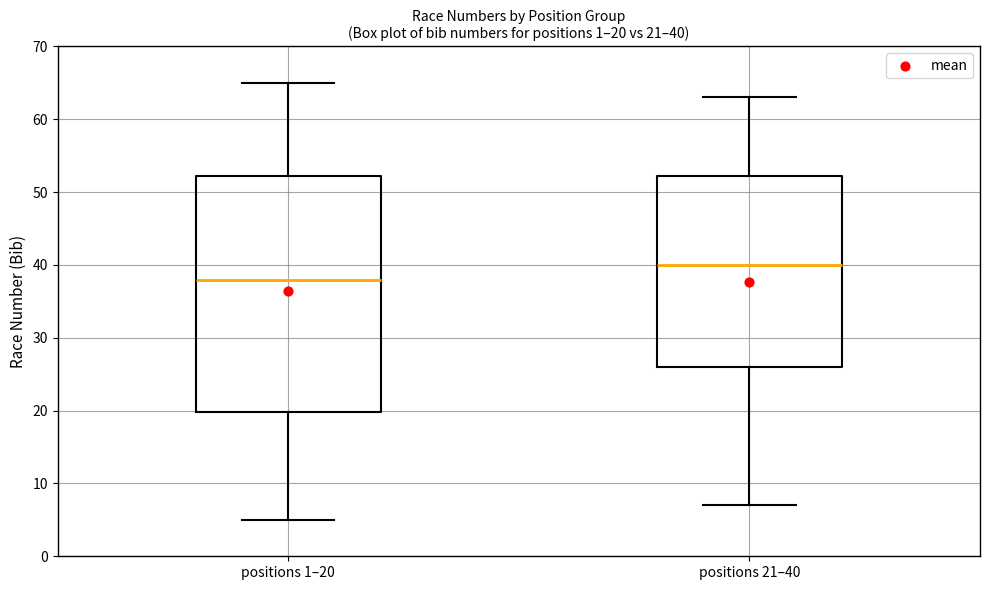

Comparing the boxes themselves (not the whiskers), which one is the tallest?

positions 1–20